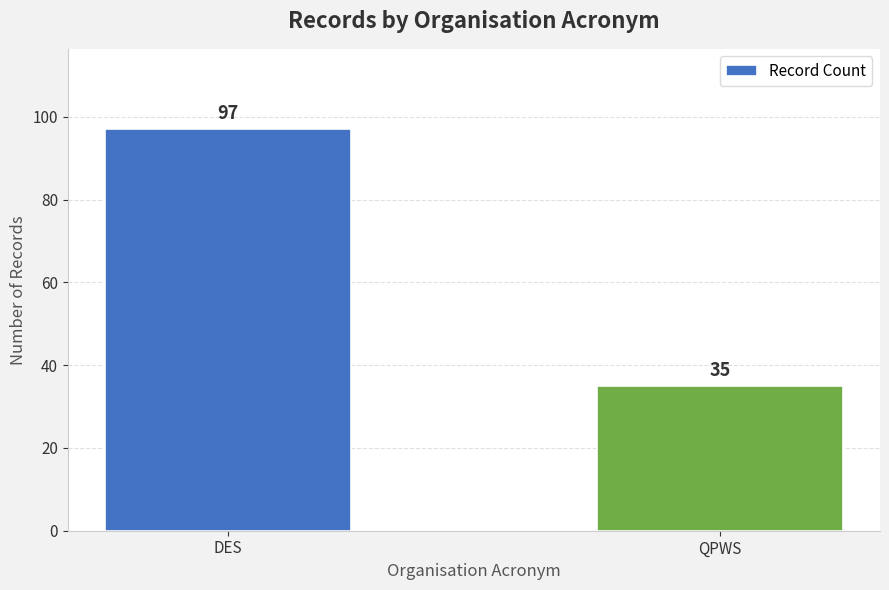

At which category does the chart reach its peak across all series?

DES